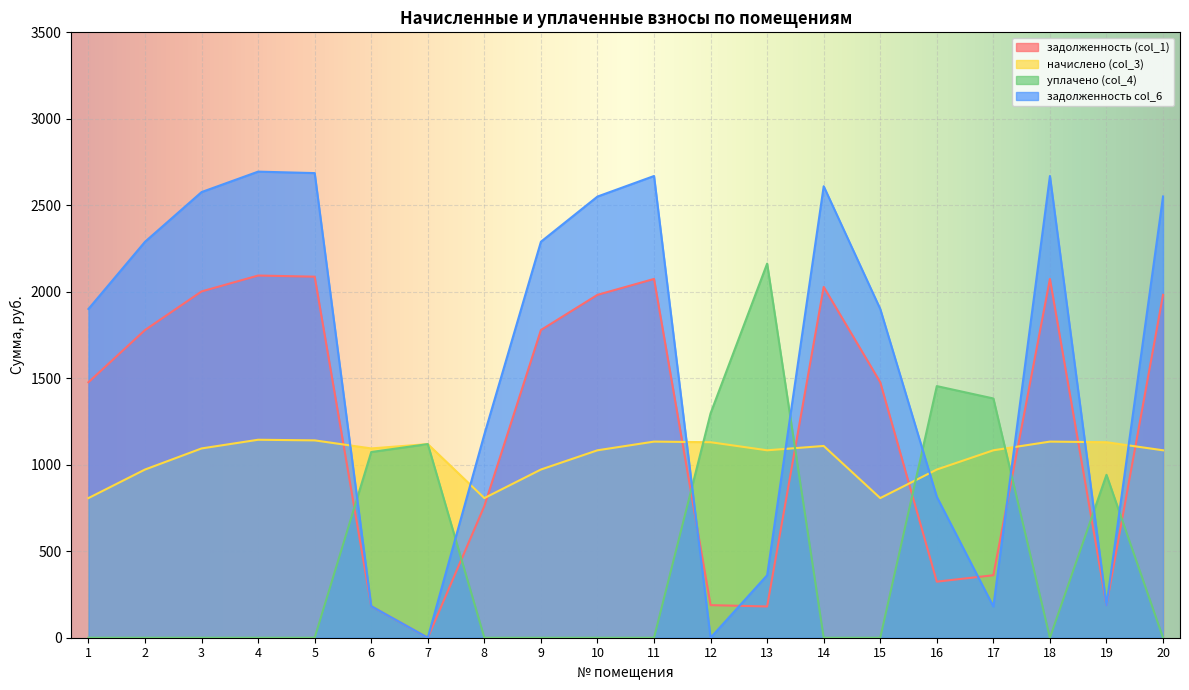

What is the total value across all series at 7?

2239.0